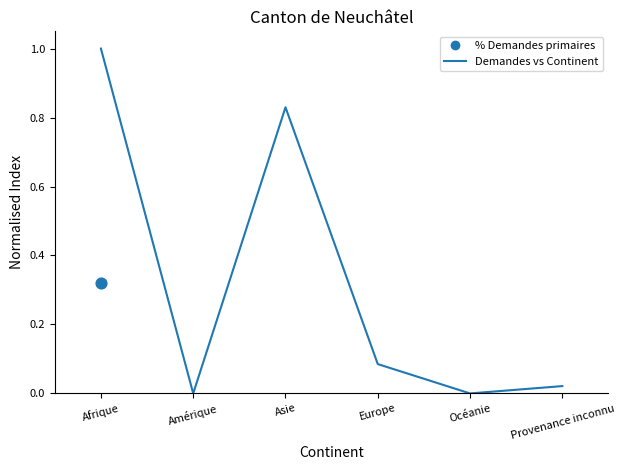

Which has a higher value, Europe or Amérique?

Europe